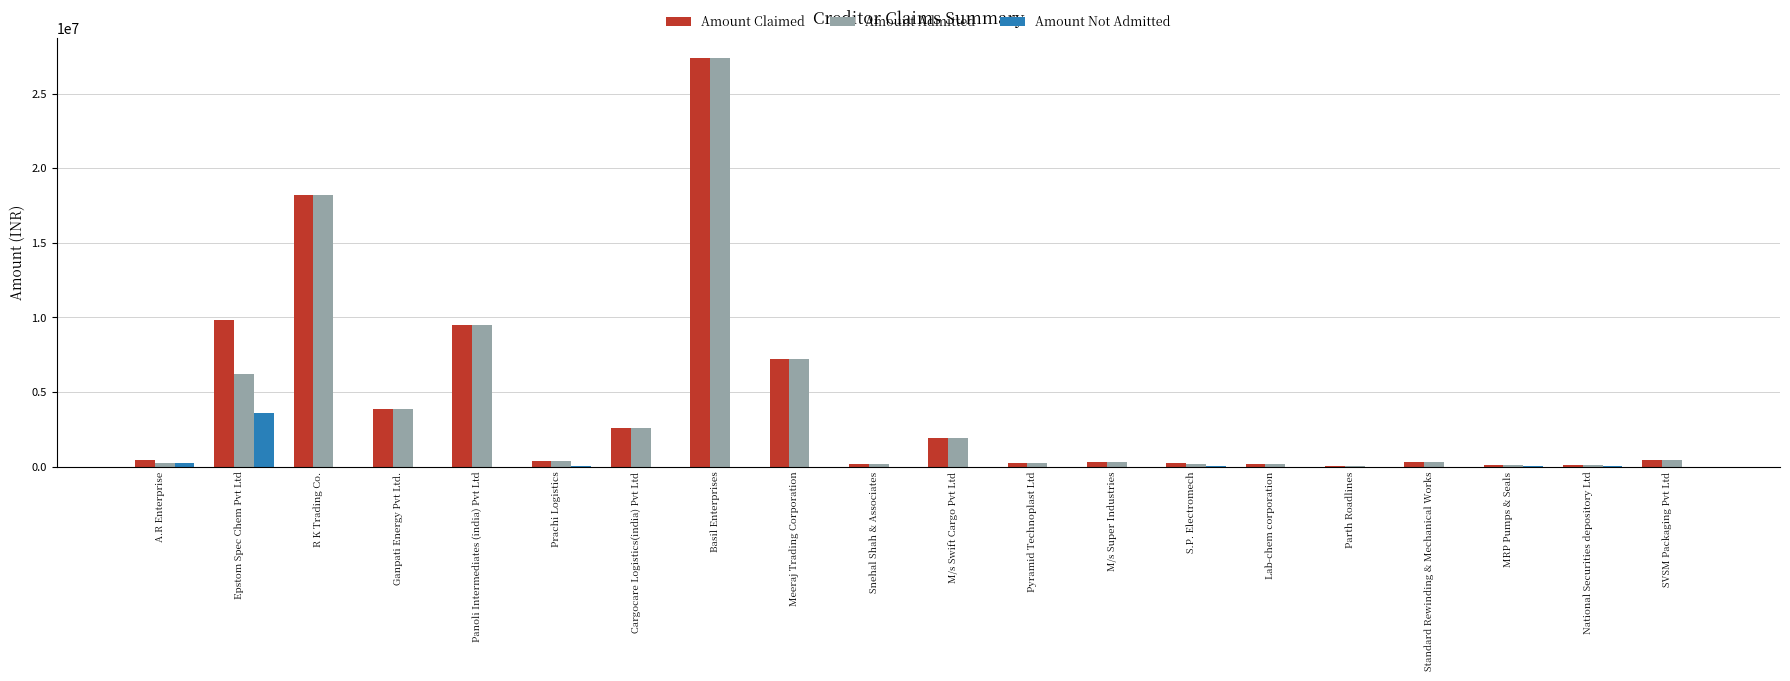

What is the average value of the Amount Not Admitted series?

194863.4